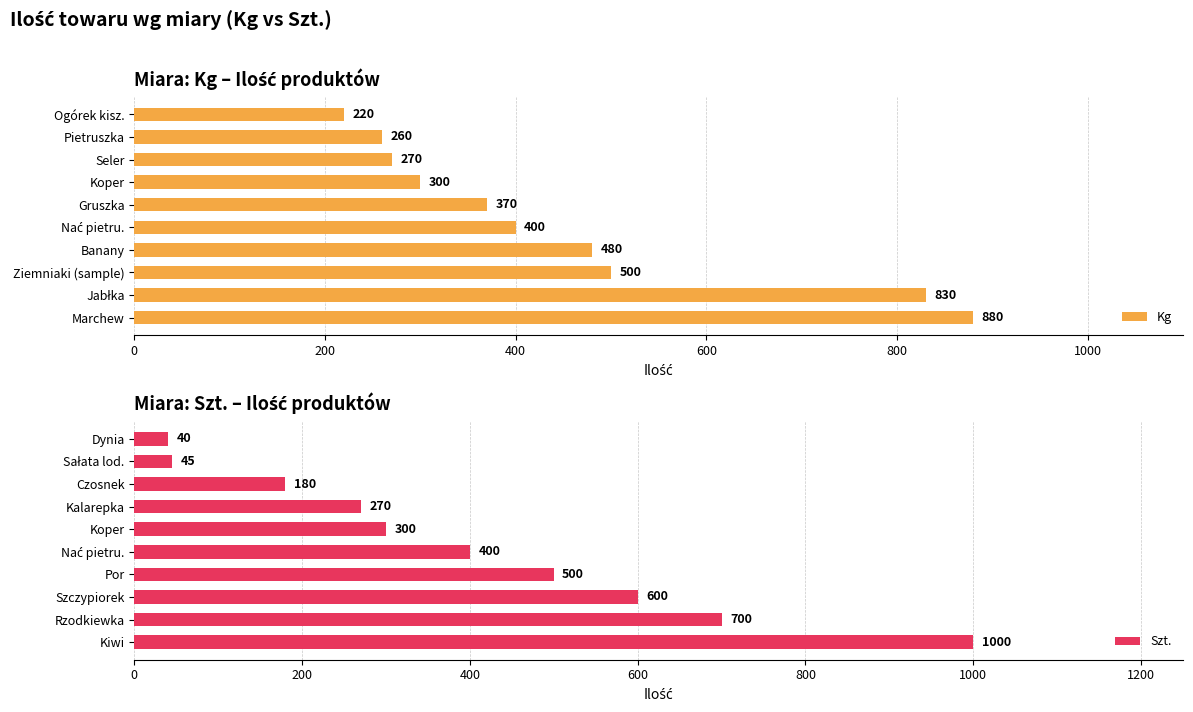

What is the difference between the Szt. values at Por and Koper?

200